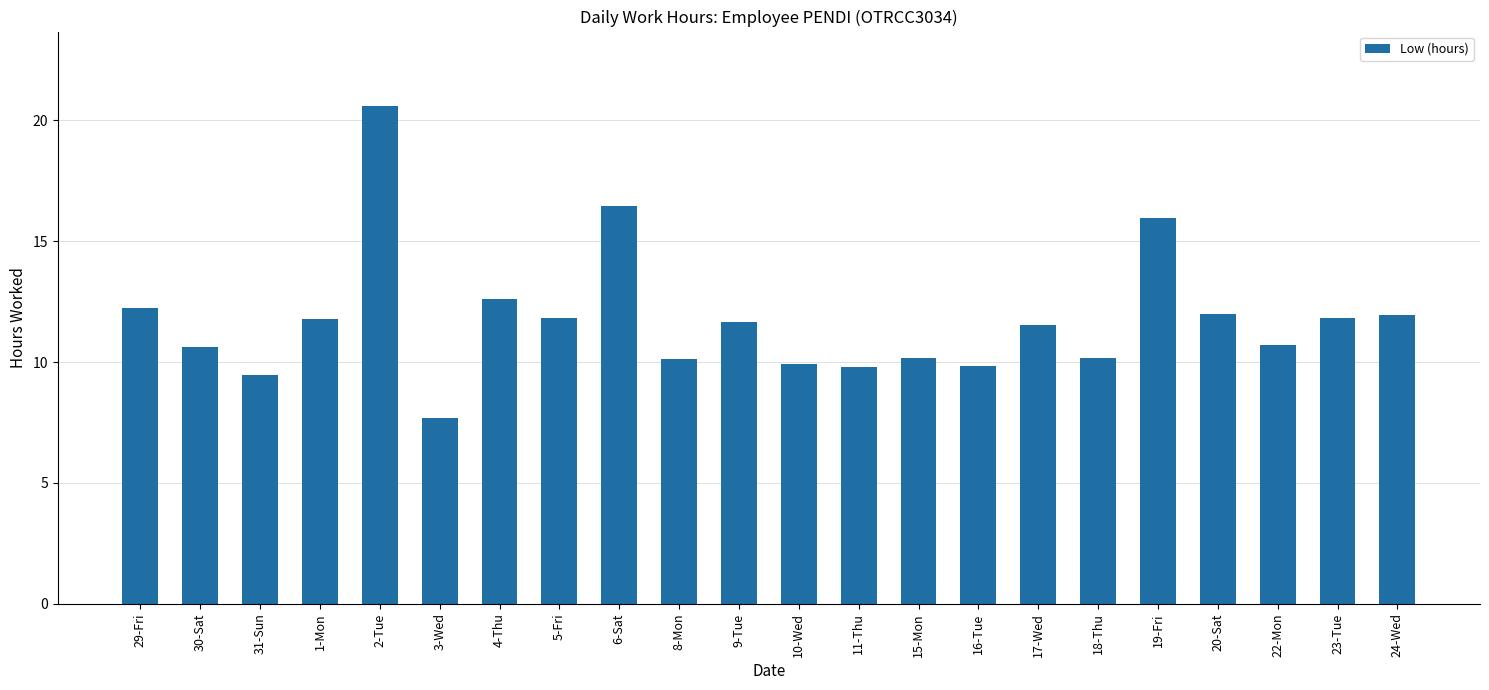

Approximately how many times larger is the value at 1-Mon compared to 8-Mon?

1.2